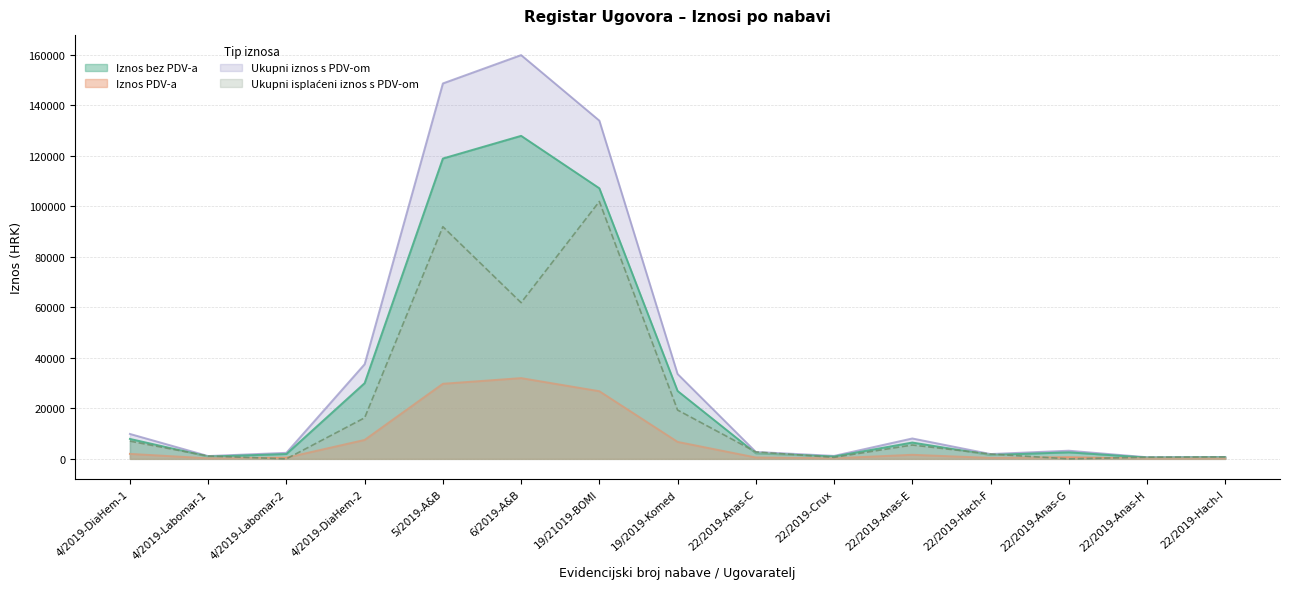

Rank the series at 22/2019-Anas-G from lowest to highest value.

Ukupni isplaceni iznos, Iznos PDV-a, Iznos bez PDV-a, Ukupni iznos s PDV-om